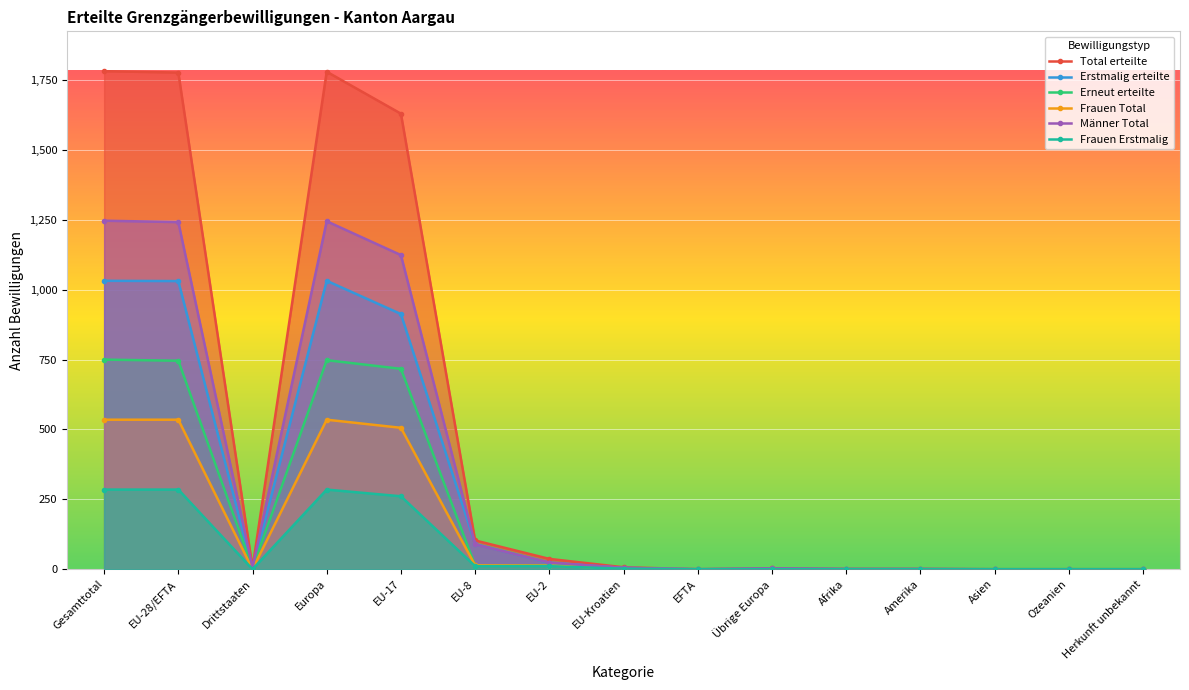

How many data points does each series have?

15